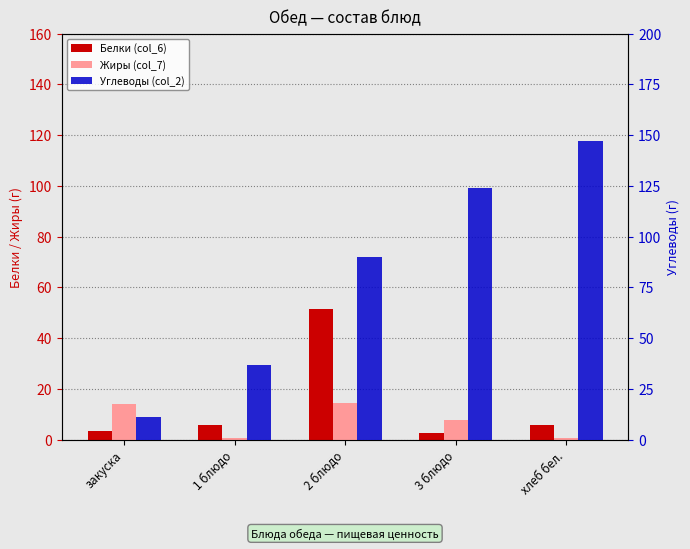

What is the sum of all Жиры (col_7) values?

37.2